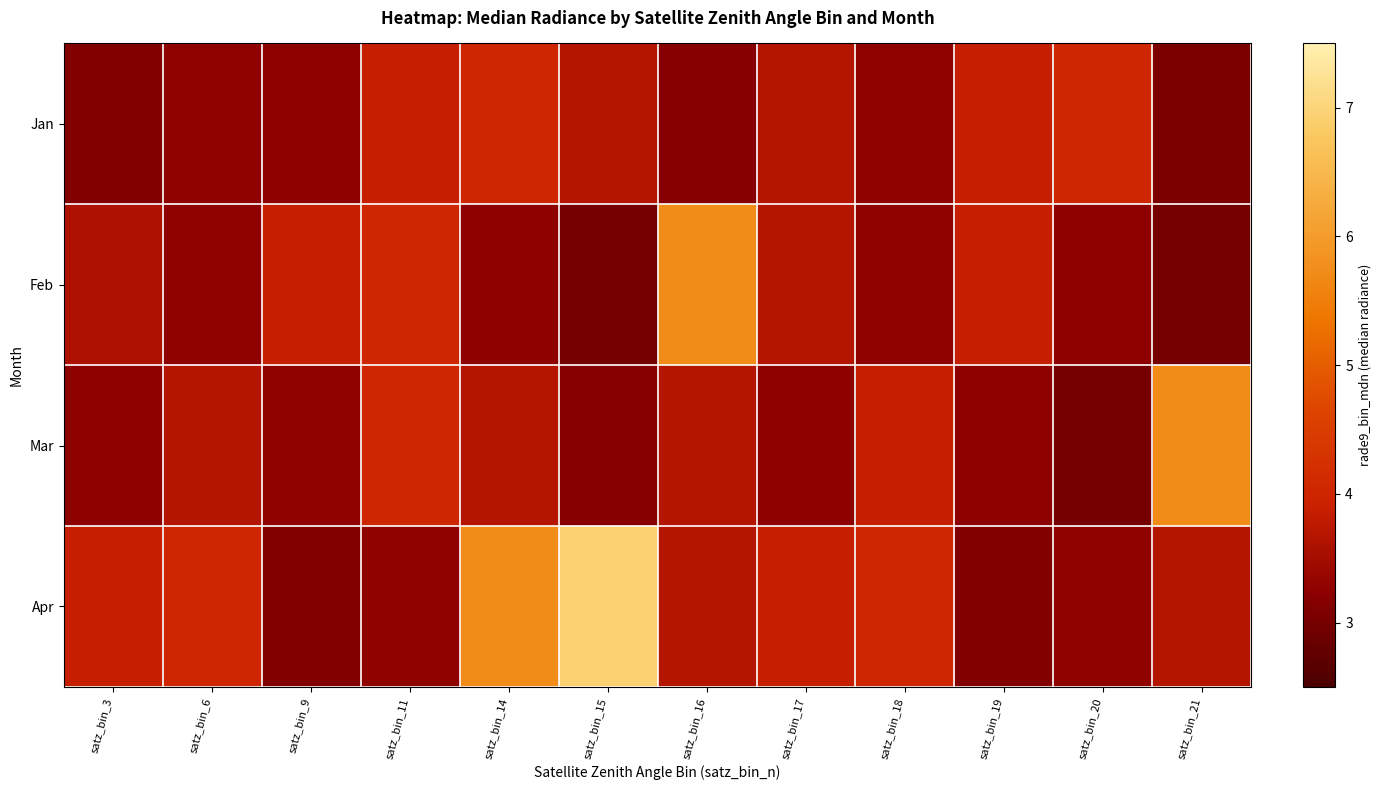

How many data points does each series have?

12